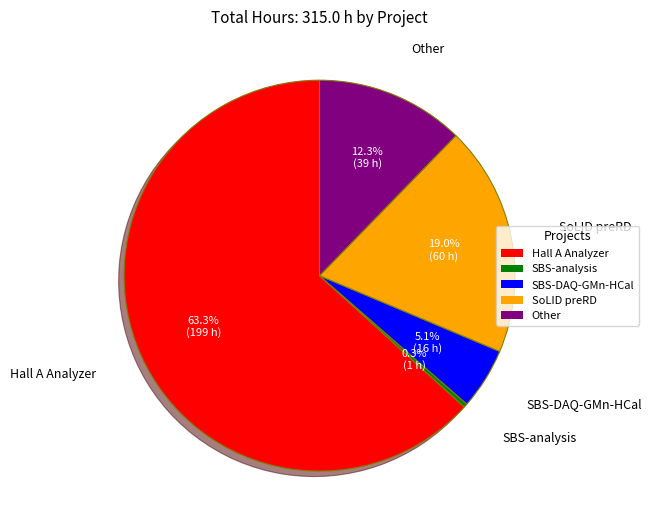

How many segments does this pie chart have?

5